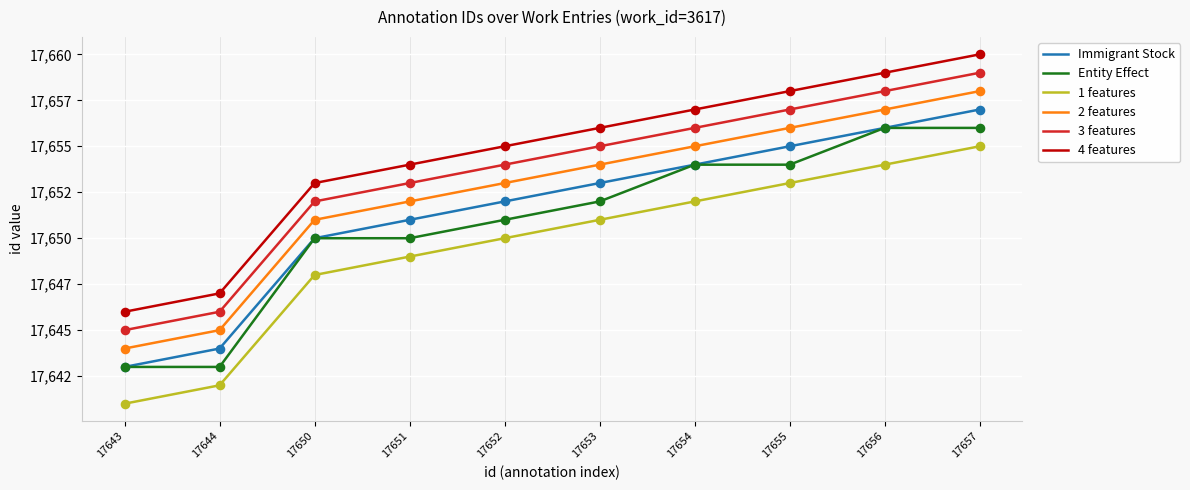

What are all the series names shown in the legend?

Immigrant Stock, Entity Effect, 1 features, 2 features, 3 features, 4 features